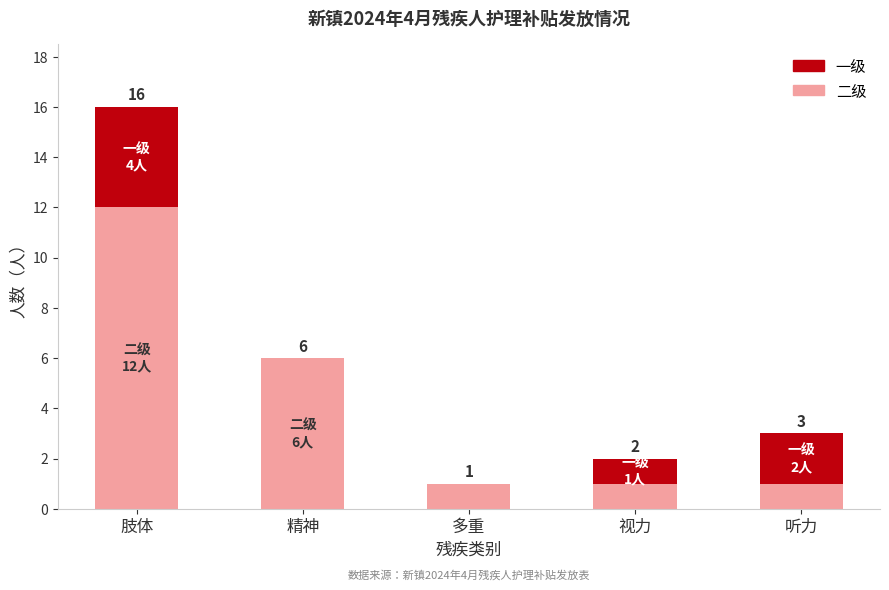

What is the sum of the 二级 values at 听力 and 肢体?

13